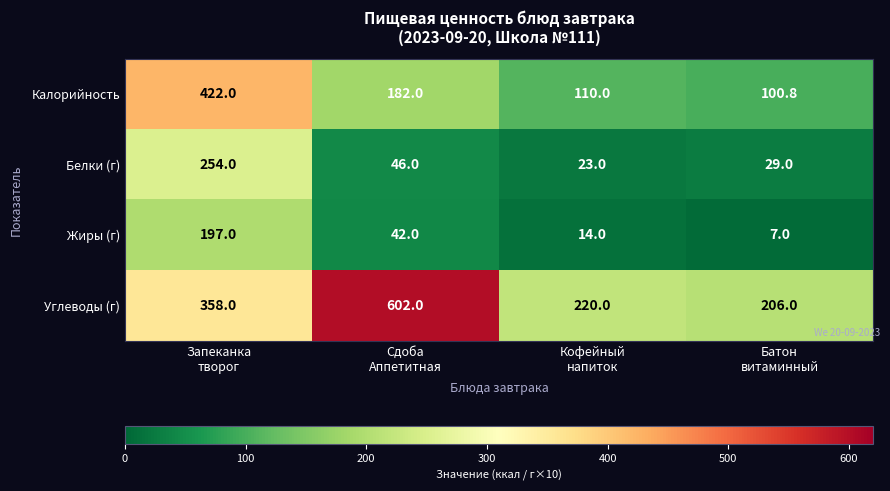

Reading left to right, extract all data points from this chart.

Калорийность: 422.0	182.0	110.0	100.8
Белки (г): 254.0	46.0	23.0	29.0
Жиры (г): 197.0	42.0	14.0	7.0
Углеводы (г): 358.0	602.0	220.0	206.0